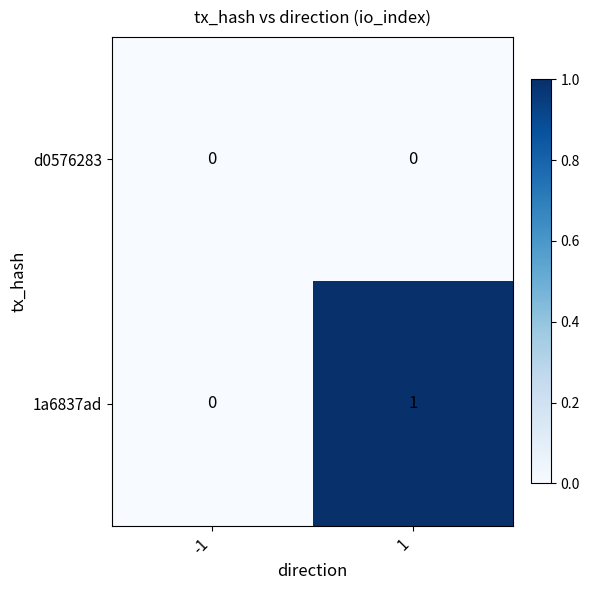

Reading right to left, what are all the values shown in this chart?

d0576283: 1=0	-1=0
1a6837ad: 1=1	-1=0